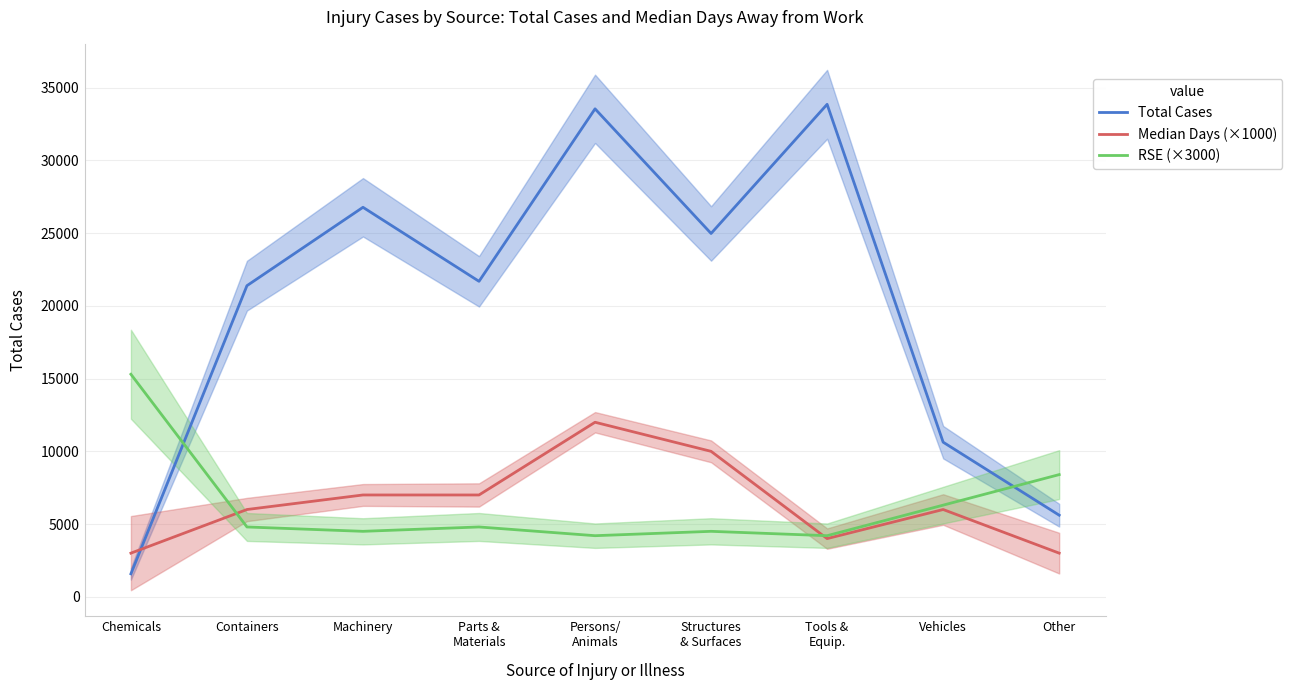

What is the lowest value of the Total Cases series?

1580.0